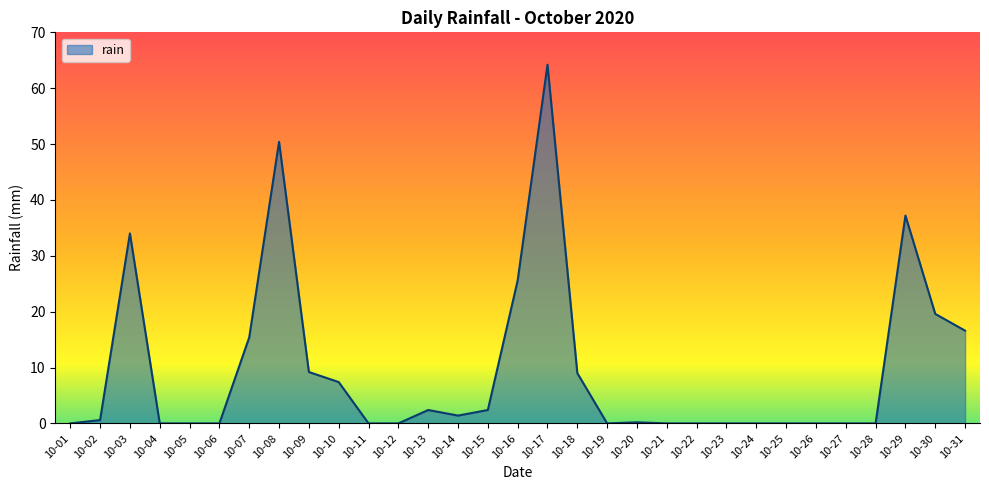

Does the chart display data point markers on the line(s)?

No